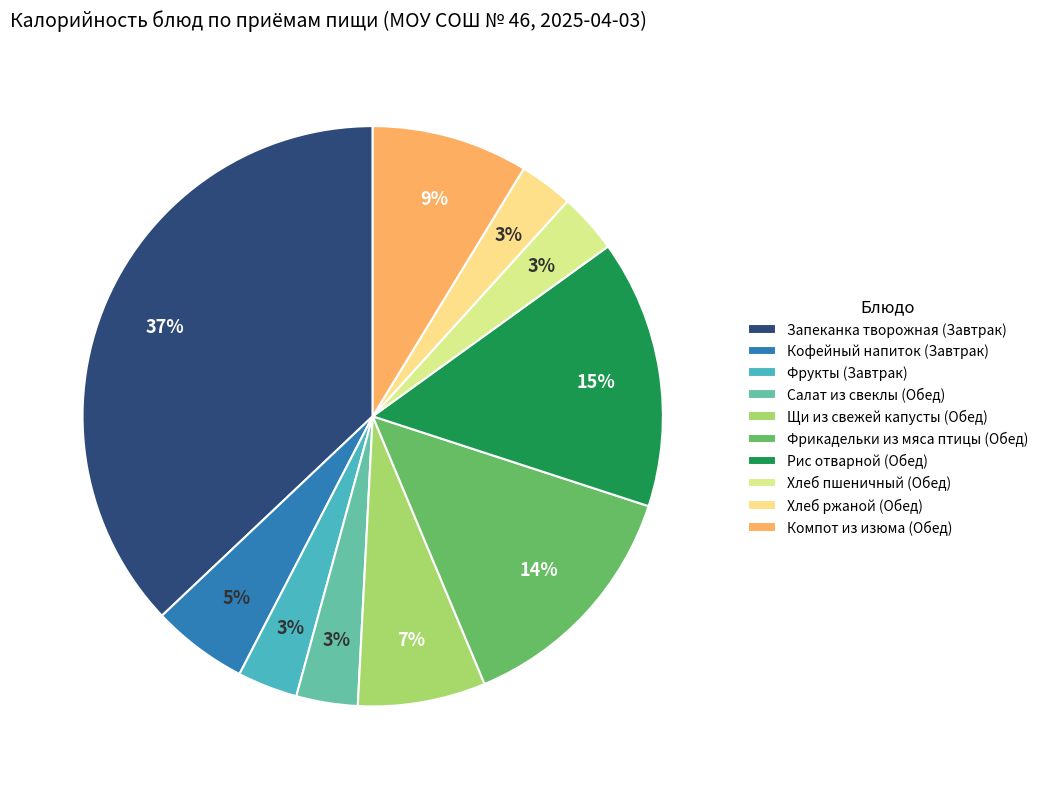

Does any single category account for the majority?

No